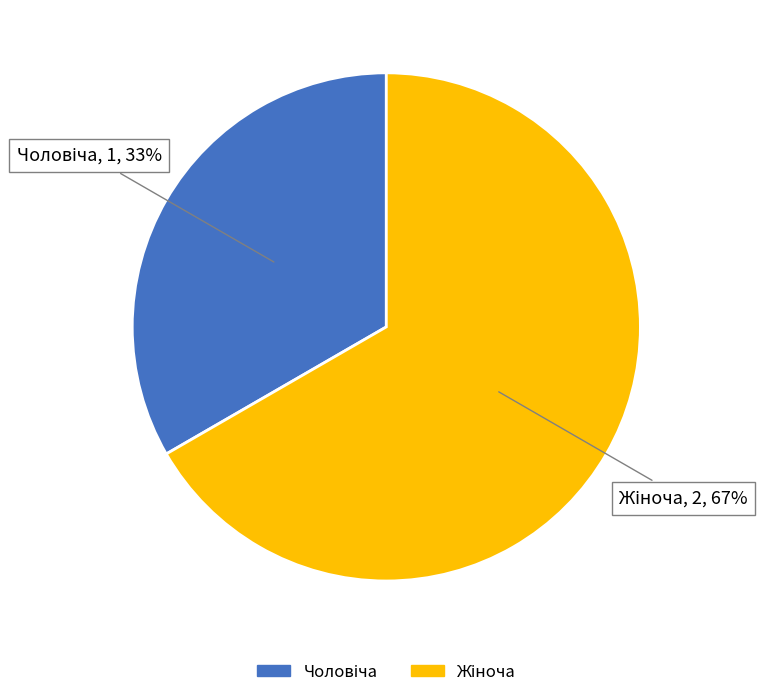

To the nearest percent, what is the average slice percentage?

50%